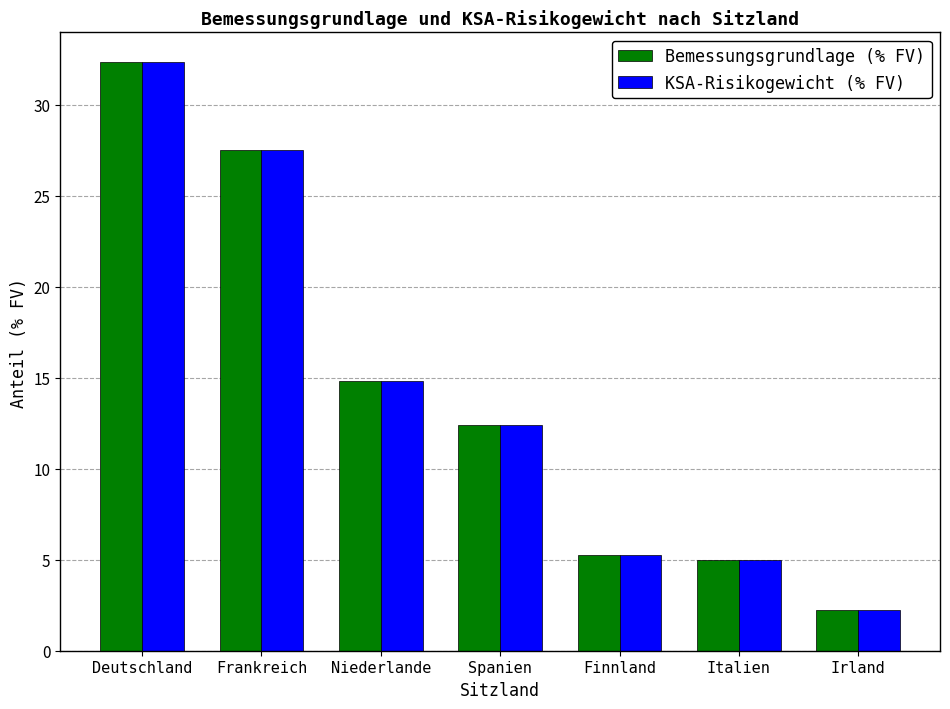

Where does the Bemessungsgrundlage (% FV) series first go above 12?

Deutschland